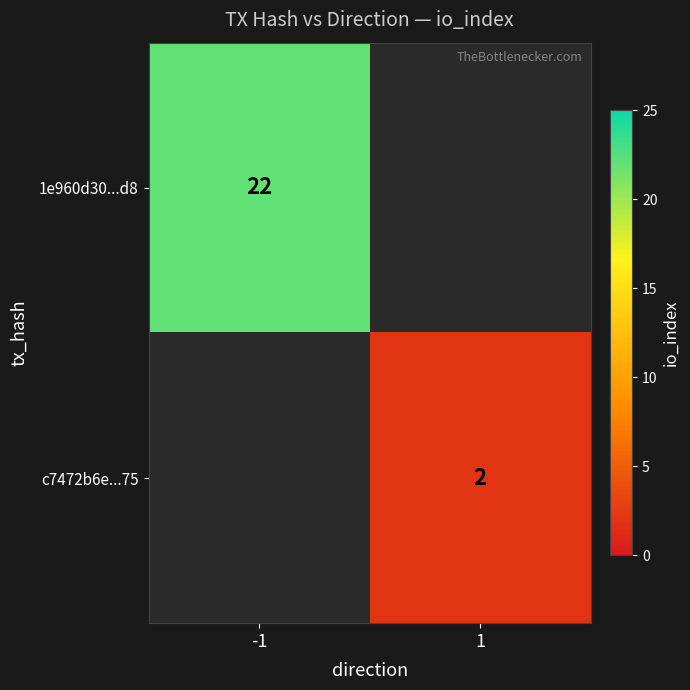

The 1e960d30...d8 series shows 9 at -1. True or false?

False